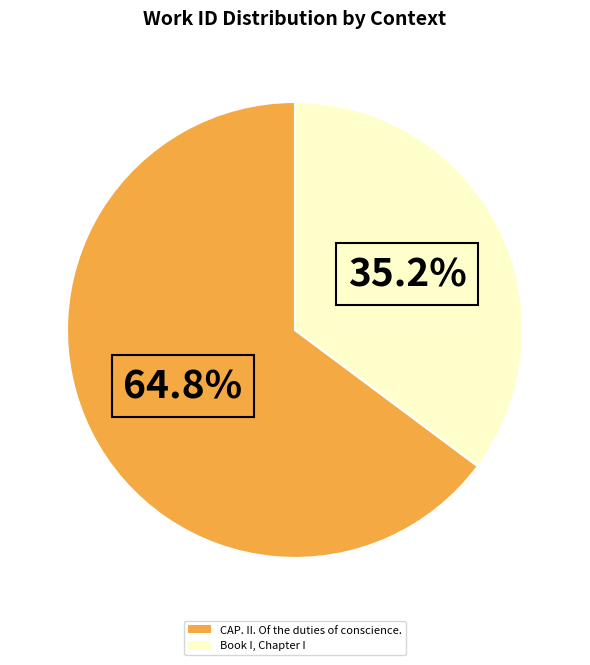

What percentage is the CAP. II. Of the duties of conscience. slice, to the nearest percent?

65%